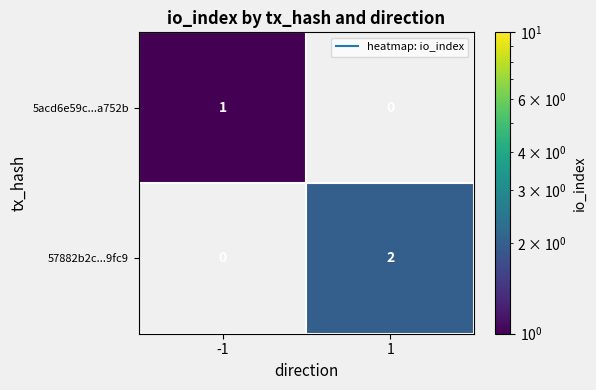

The 57882b2c...9fc9 series shows 1 at -1. True or false?

False